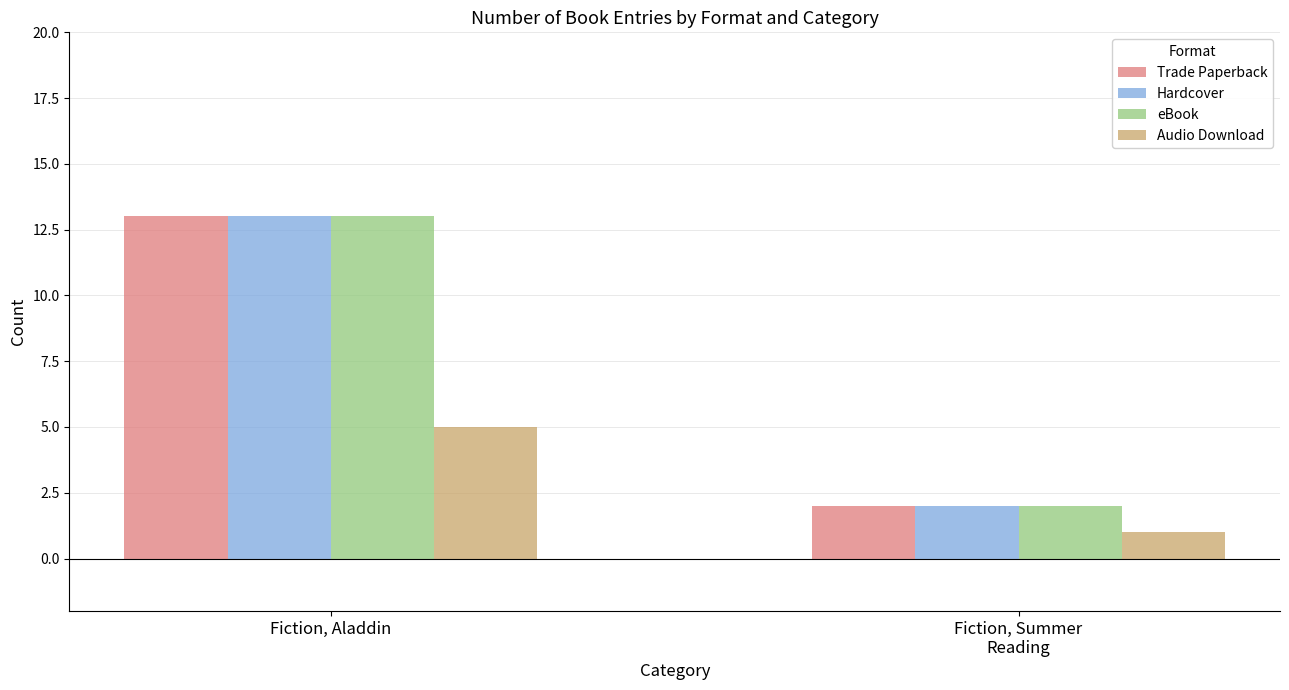

What is the spread (max minus min) of values at Fiction, Aladdin?

8